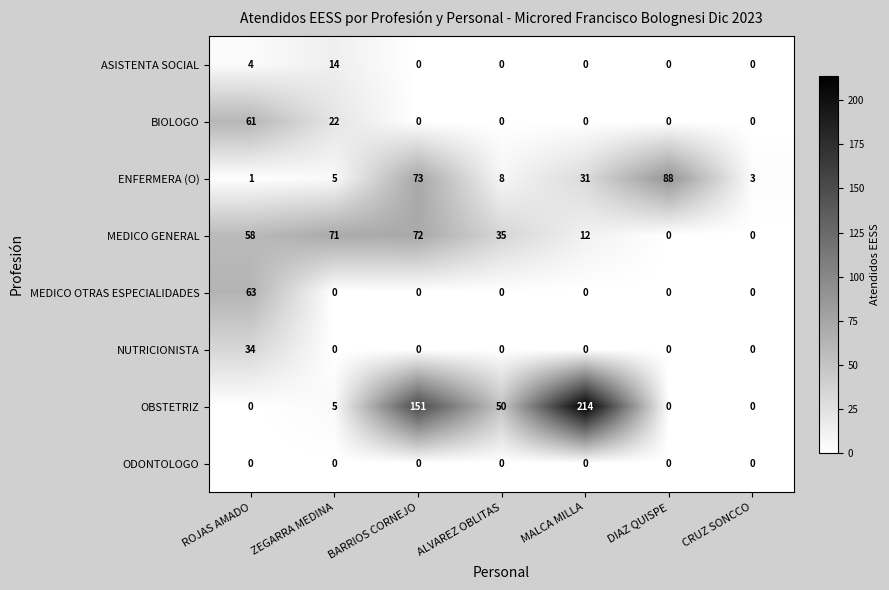

What is the total value across all series at DIAZ QUISPE?

88